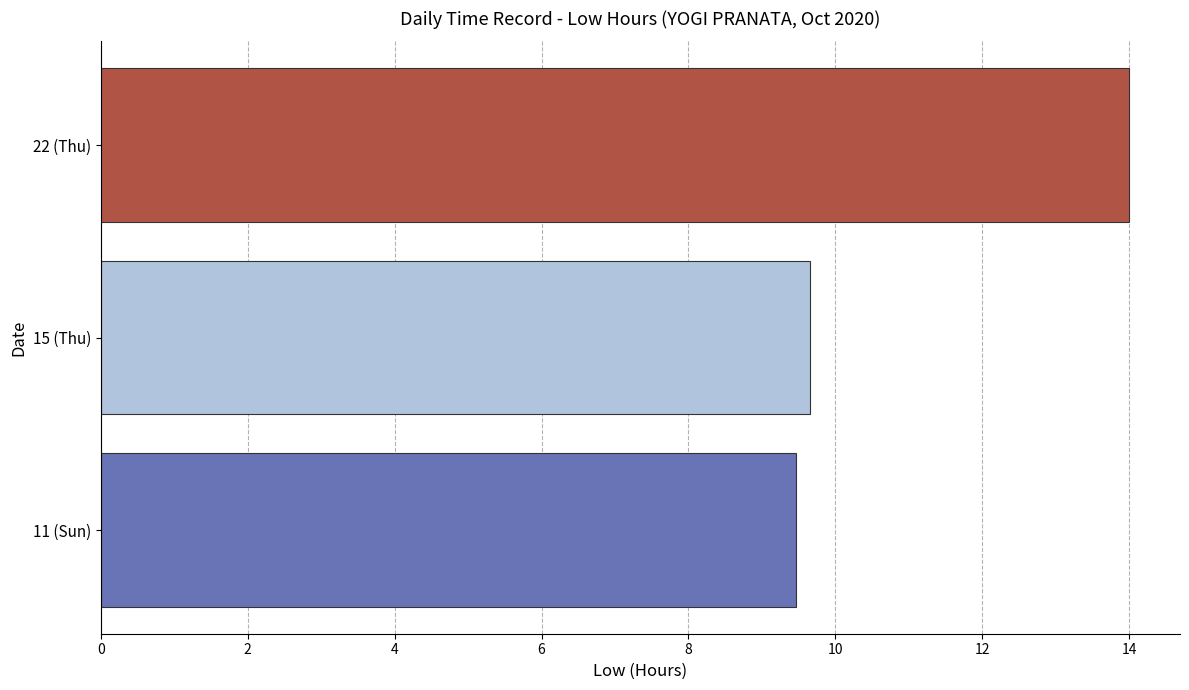

Count the values in the range 9 to 13.

2